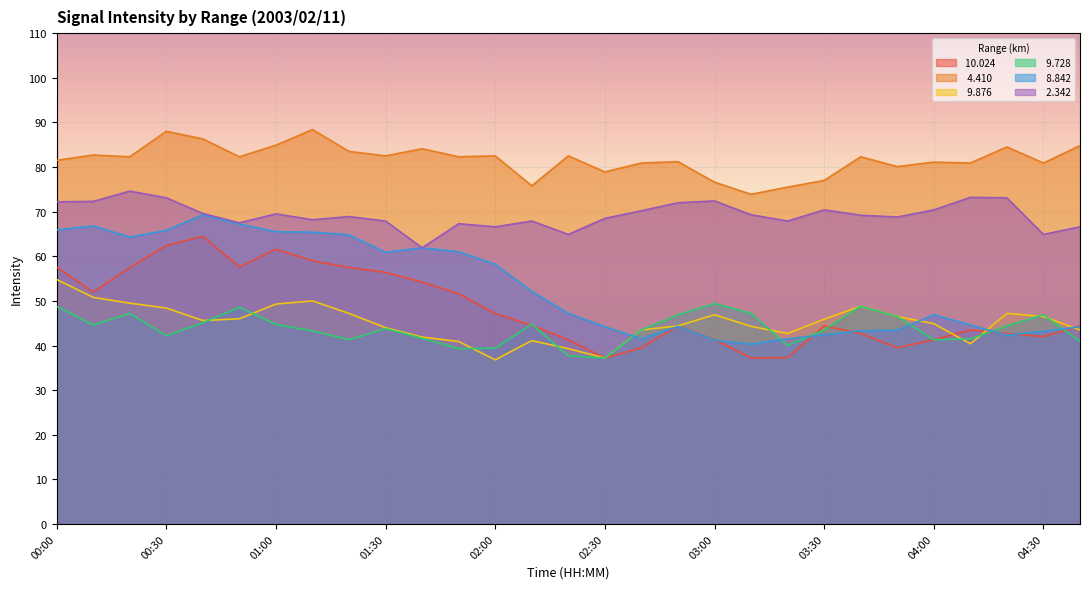

List the series in order of their peak value, lowest first.

  9.728,   9.876,  10.024,   8.842,   2.342,   4.410